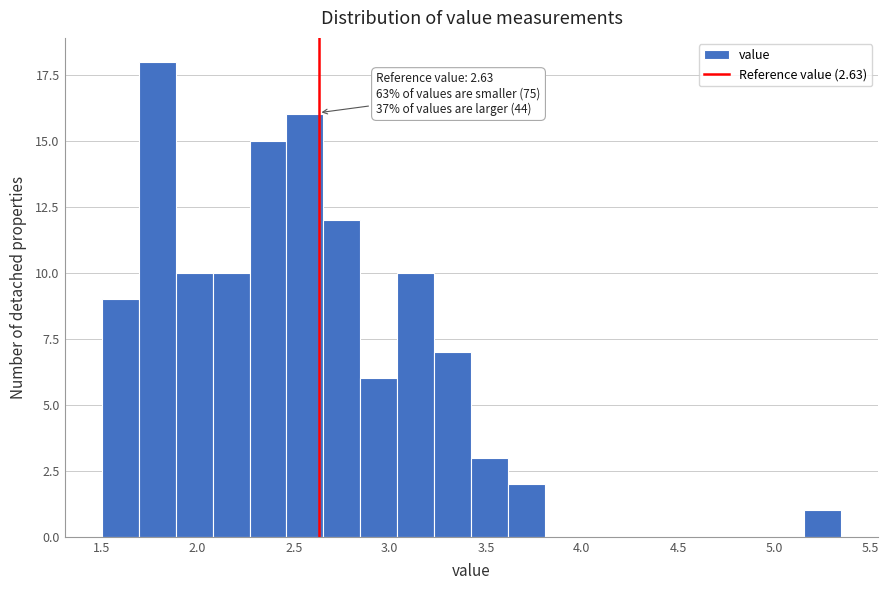

Around what value on the x-axis is the tallest bar? Give the approximate position of its centre, as read against the axis.

1.80